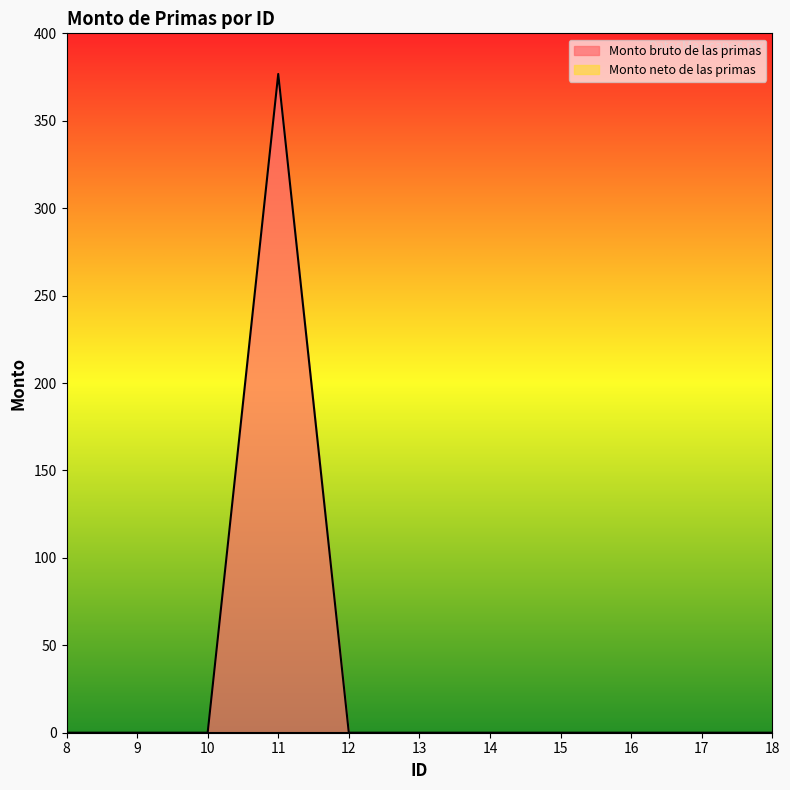

Is it true that the value at 9 is 0.0?

True